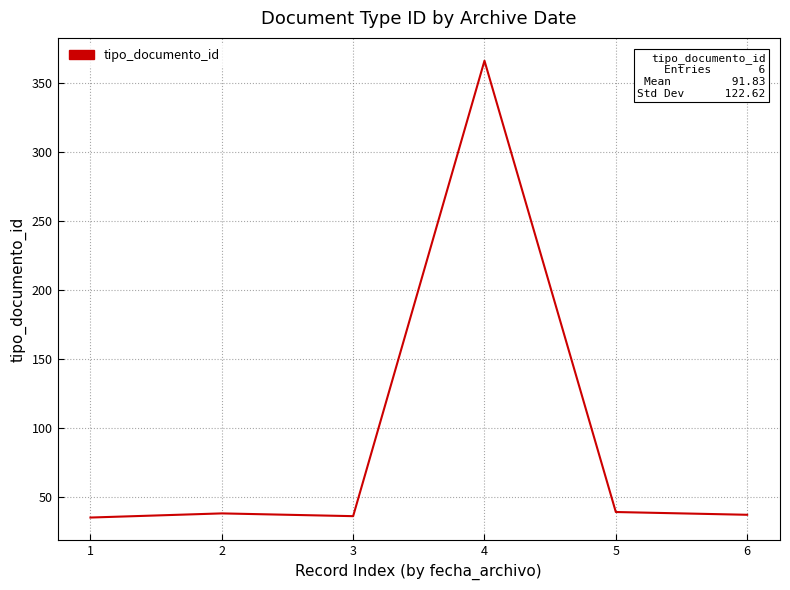

Which label corresponds to the largest value in the chart?

4